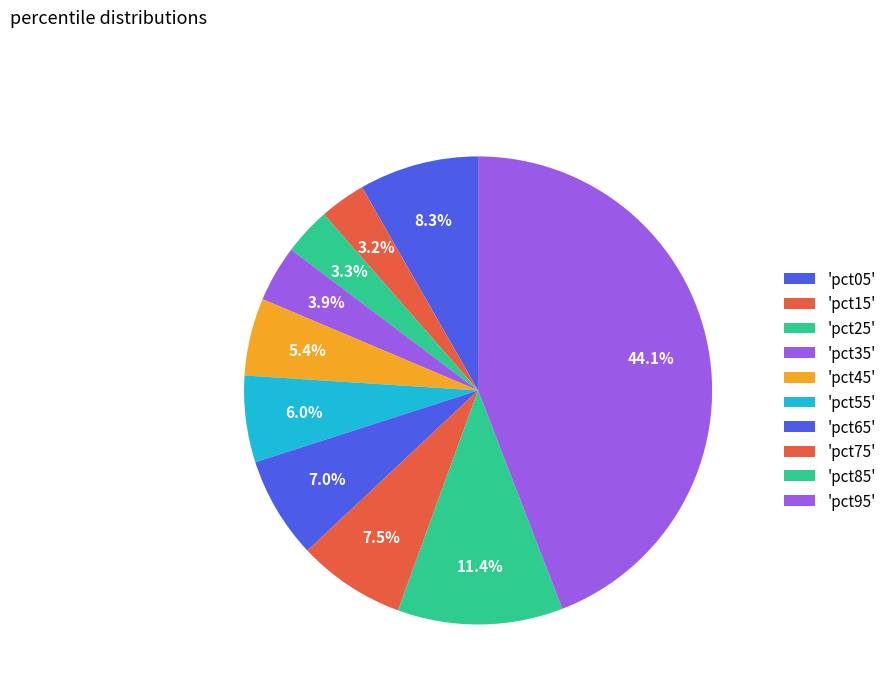

How many segments does this pie chart have?

10